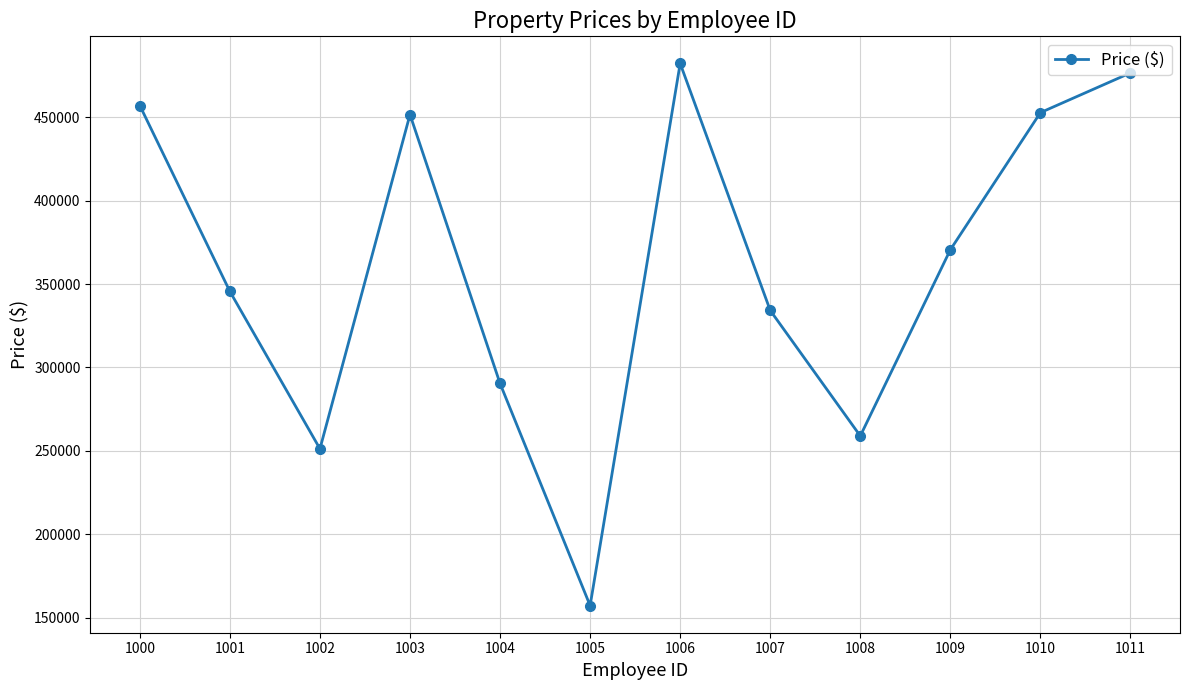

Count the number of categories in the chart.

12